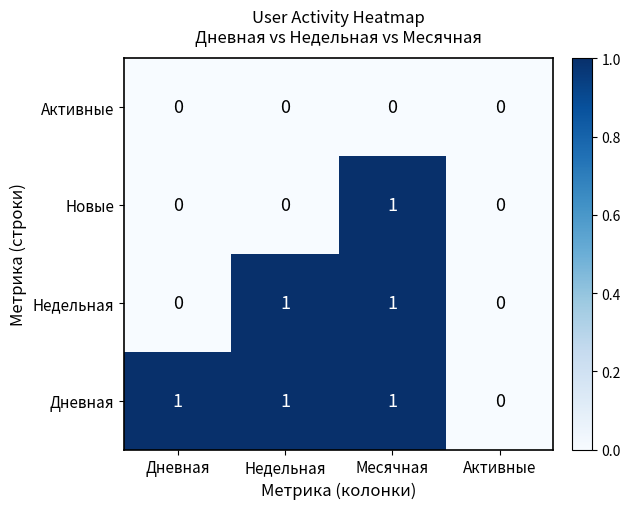

Between Недельная and Месячная, which series saw the biggest shift?

Новые